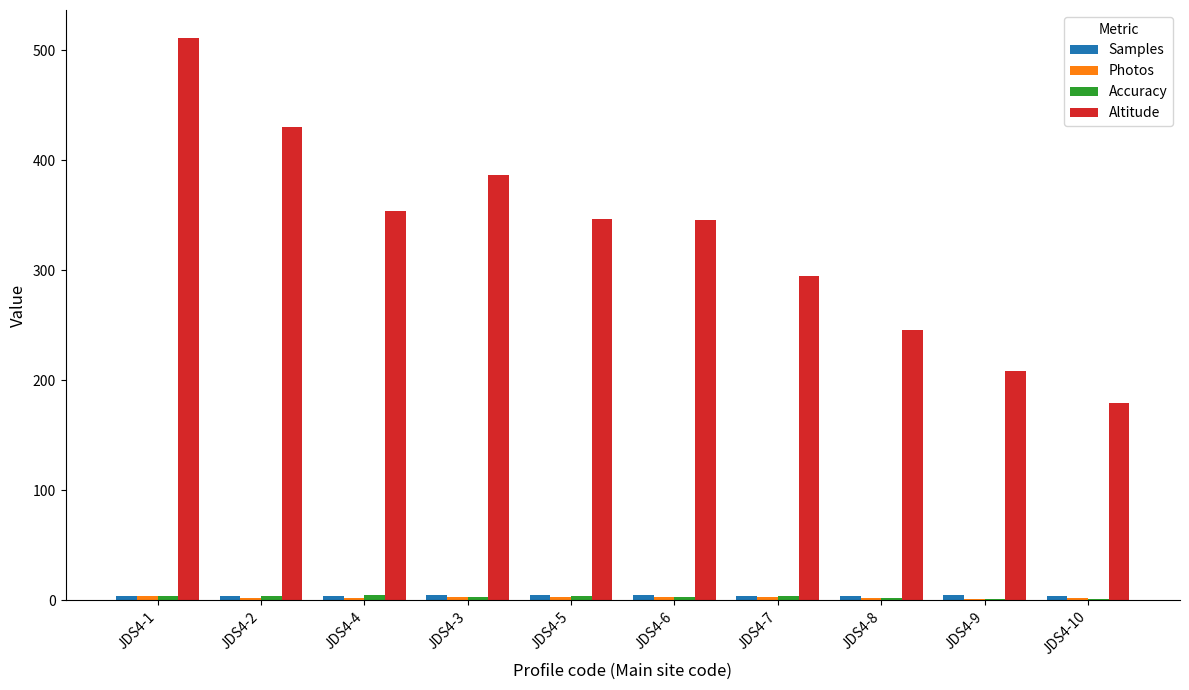

At which category is the sum across all series the highest?

JDS4-1